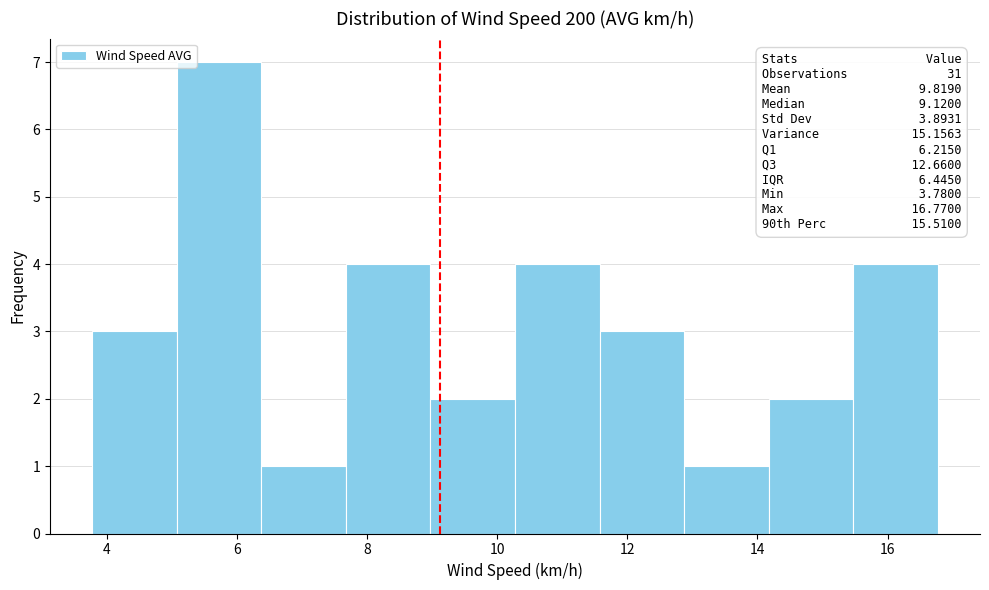

Which range on the x-axis has the tallest bar?

5.0 to 6.4